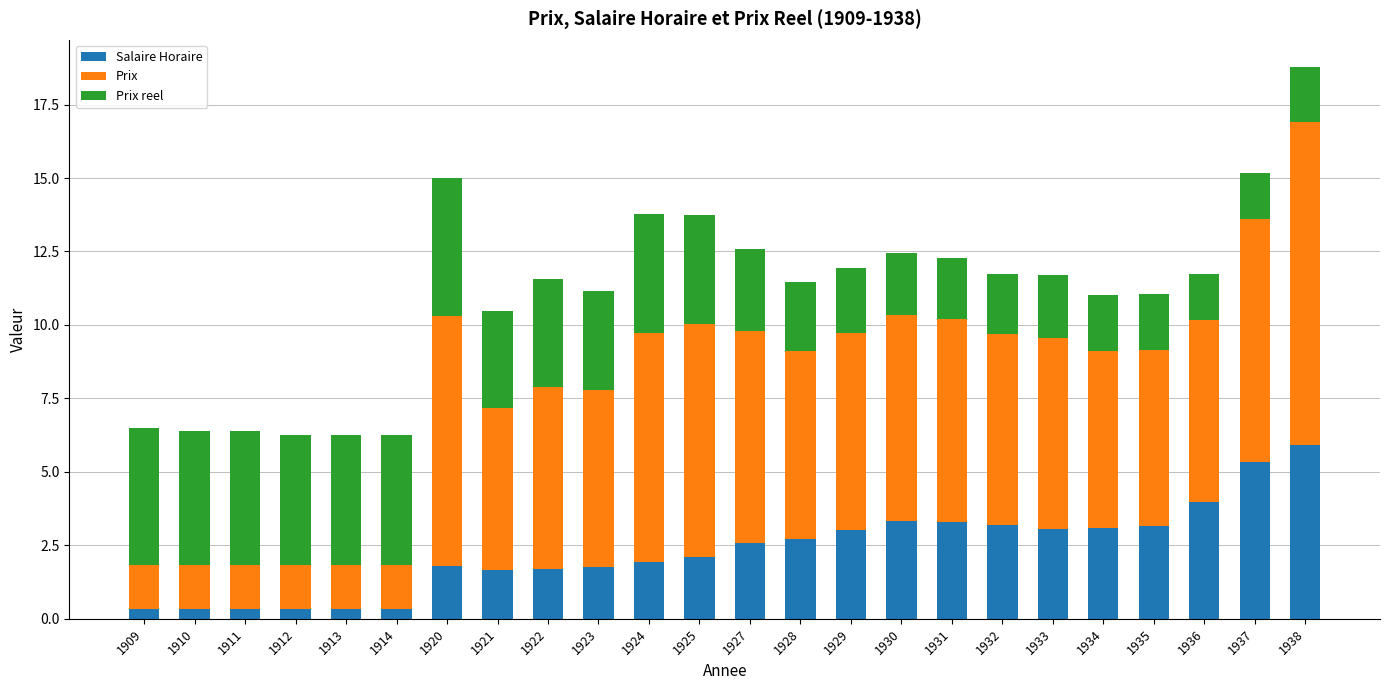

What is the total value across all series at 1928?

11.5